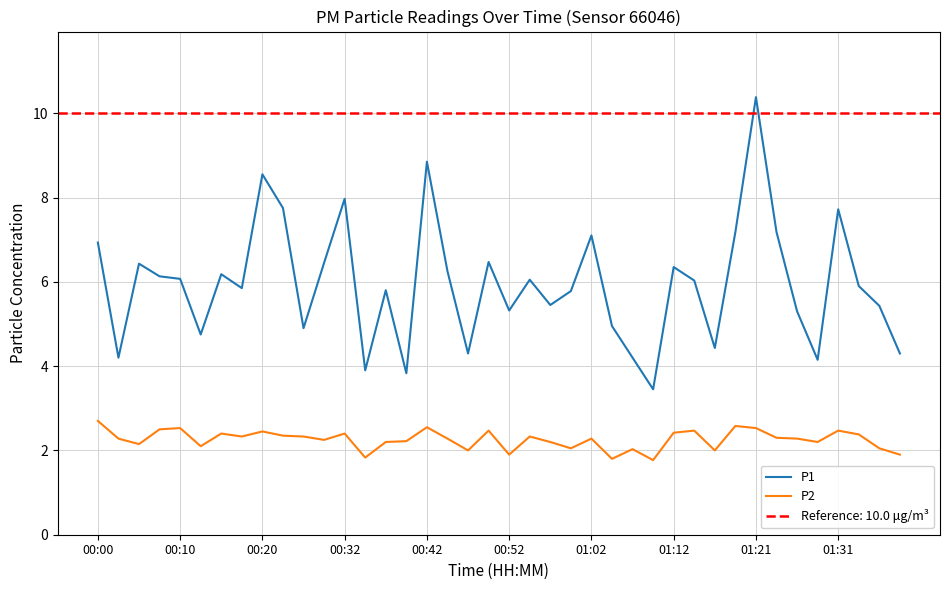

At which label does P1 first exceed 6?

00:00